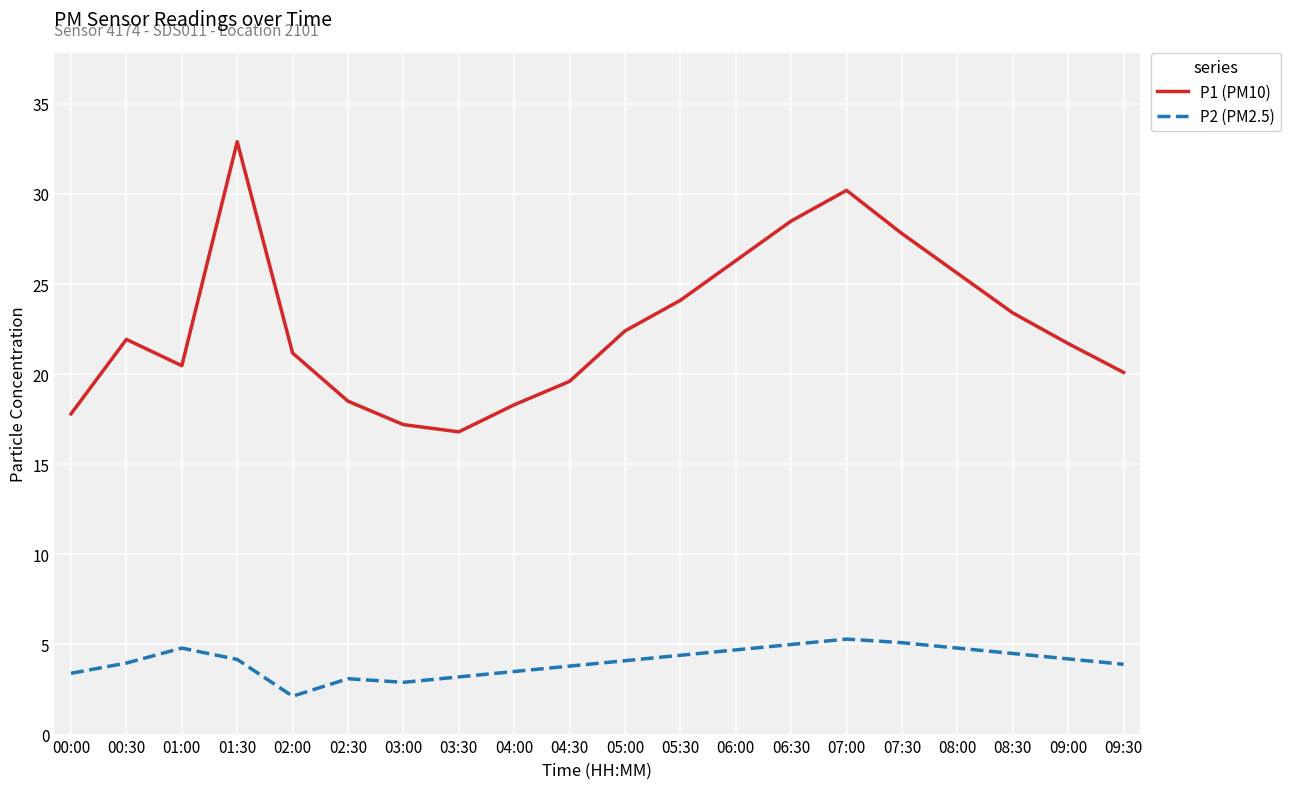

What are all the series names shown in the legend?

P1 (PM10), P2 (PM2.5)